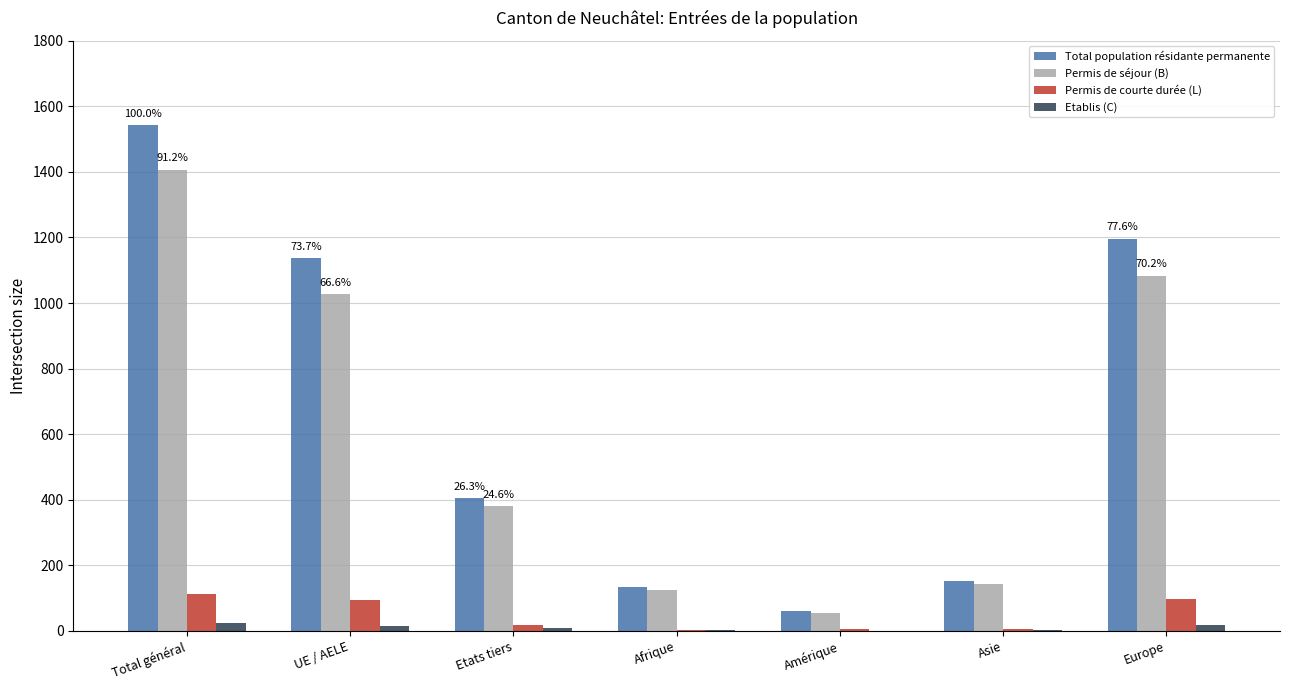

The value of Permis de courte durée (L) at Europe is 96. True or false?

True